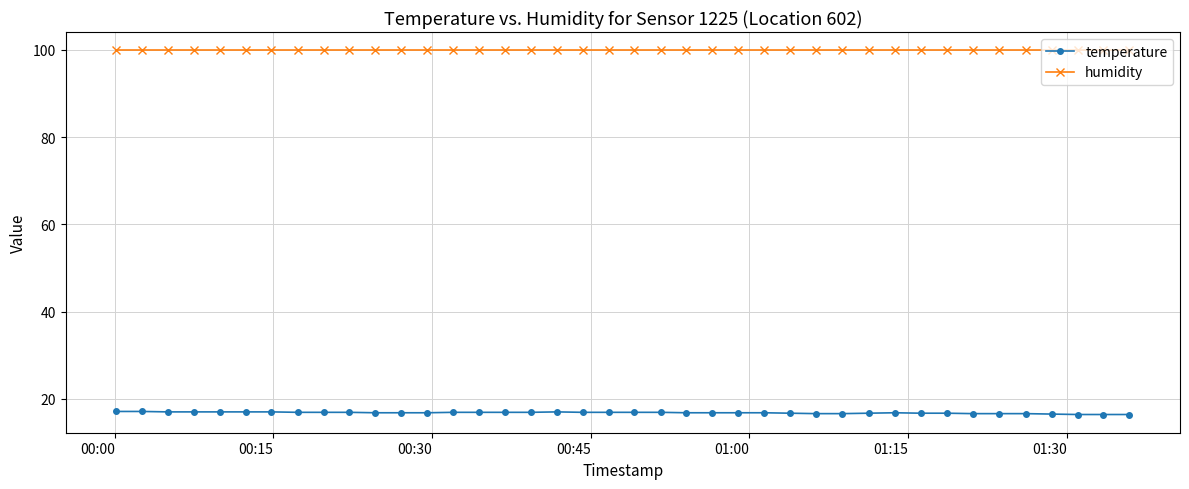

Which series has the widest spread of values?

temperature